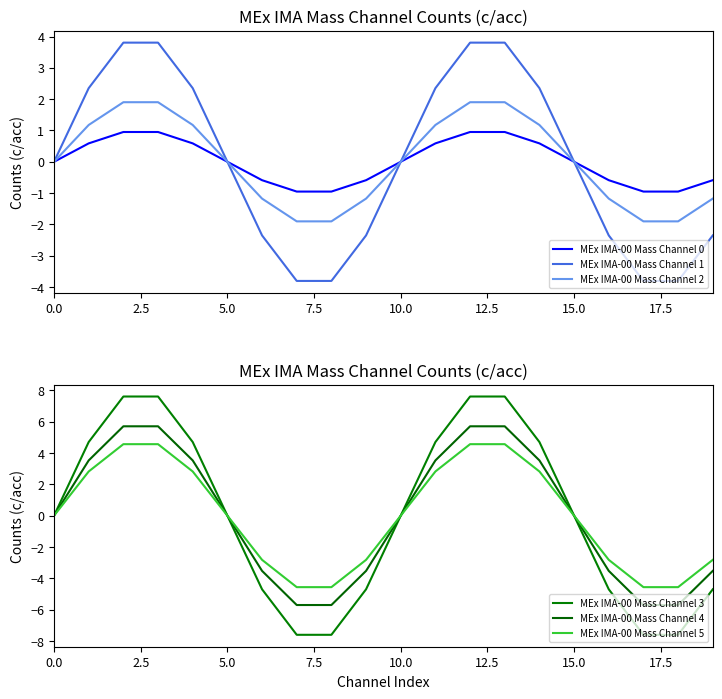

How many data points does each series have?

20